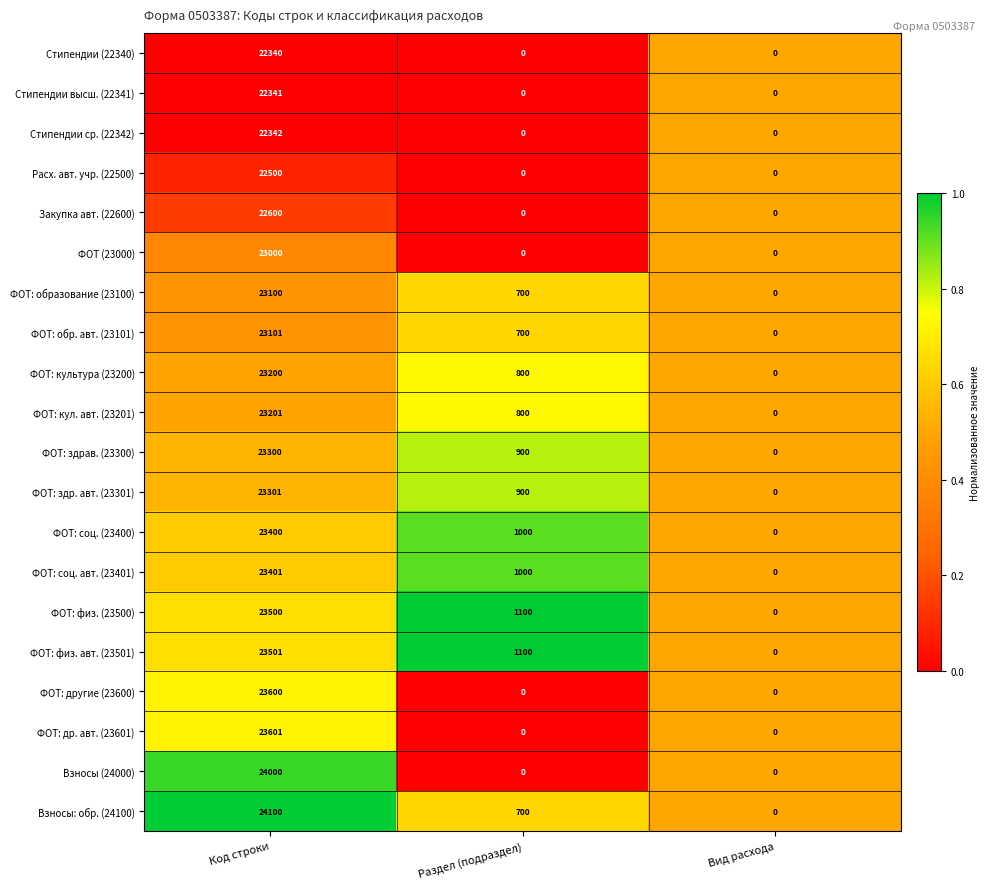

Is it true that ФОТ: другие (23600) equals 32175 at Код строки?

False